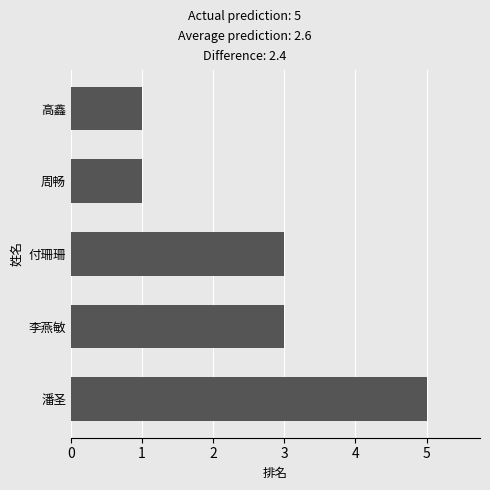

How many bars are there in total?

5